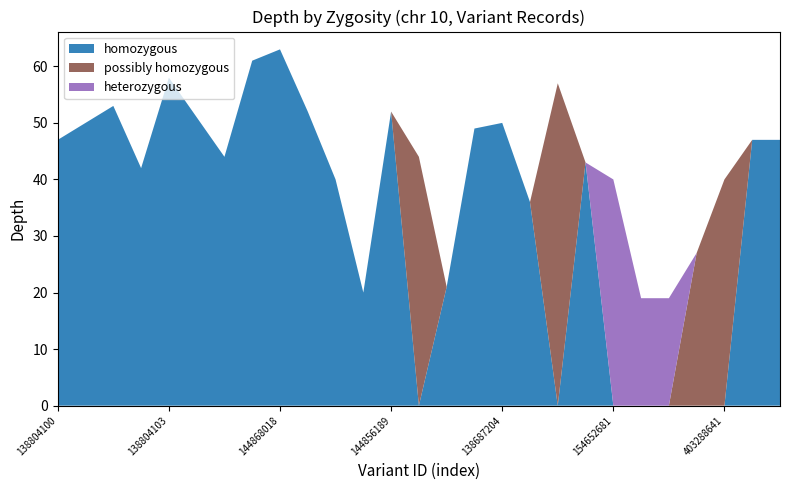

Reading left to right, what are all the values shown in this chart?

homozygous: 138804100=47	138687199=50	138804101=53	138804102=42	138804103=58	144856190=51	144868016=44	144868017=61	144868018=63	144868019=52	144856187=40	144856188=20	144856189=52	144868020=0	138687202=21	144868021=49	138687204=50	144868022=36	138804113=0	144868023=43	154652681=0	403288639=0	403288640=0	142204888=0	403288641=0	138804119=47	138804121=47
possibly homozygous: 138804100=0	138687199=0	138804101=0	138804102=0	138804103=0	144856190=0	144868016=0	144868017=0	144868018=0	144868019=0	144856187=0	144856188=0	144856189=0	144868020=44	138687202=0	144868021=0	138687204=0	144868022=0	138804113=57	144868023=0	154652681=0	403288639=0	403288640=0	142204888=27	403288641=40	138804119=0	138804121=0
heterozygous: 138804100=0	138687199=0	138804101=0	138804102=0	138804103=0	144856190=0	144868016=0	144868017=0	144868018=0	144868019=0	144856187=0	144856188=0	144856189=0	144868020=0	138687202=0	144868021=0	138687204=0	144868022=0	138804113=0	144868023=0	154652681=40	403288639=19	403288640=19	142204888=0	403288641=0	138804119=0	138804121=0